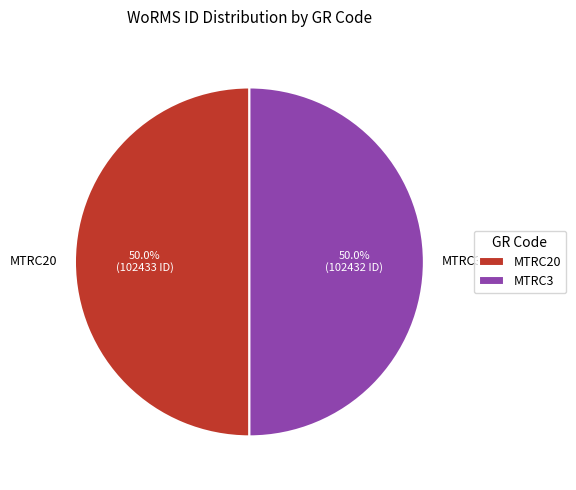

Do MTRC20 and MTRC3 together represent more than half of the pie?

Yes